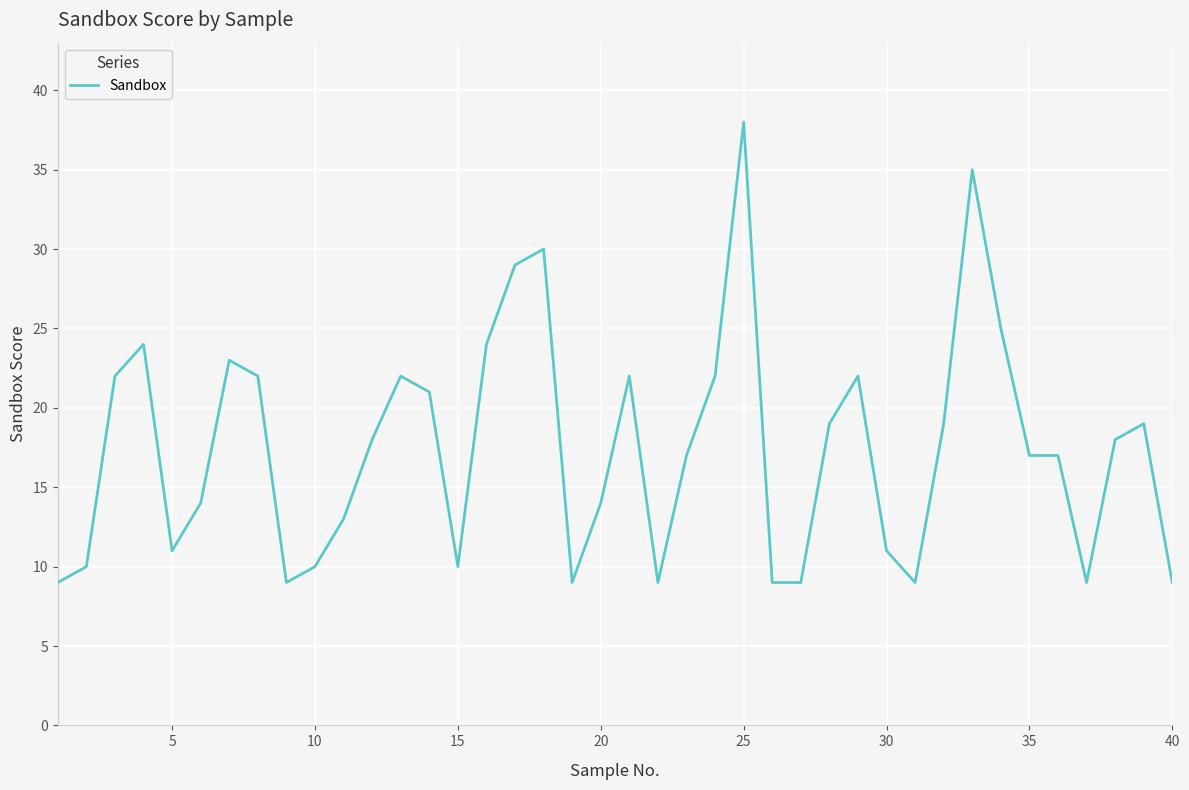

What is the difference between the maximum and minimum values?

29